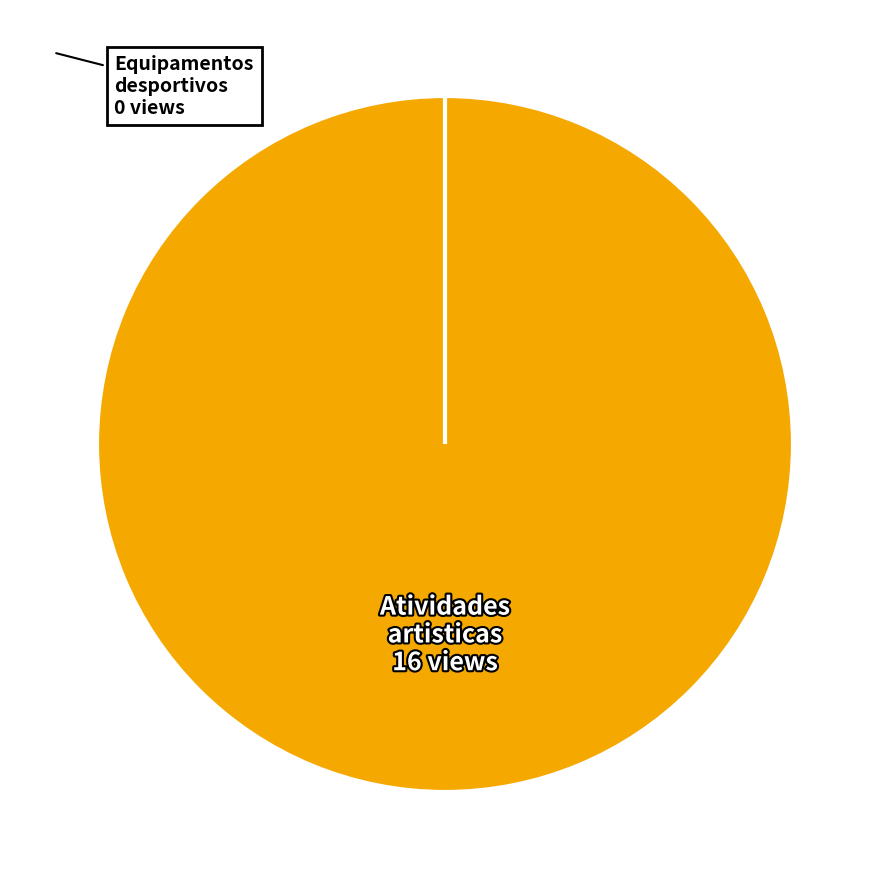

The Atividades artisticas slice represents 95% of the pie. True or false?

False